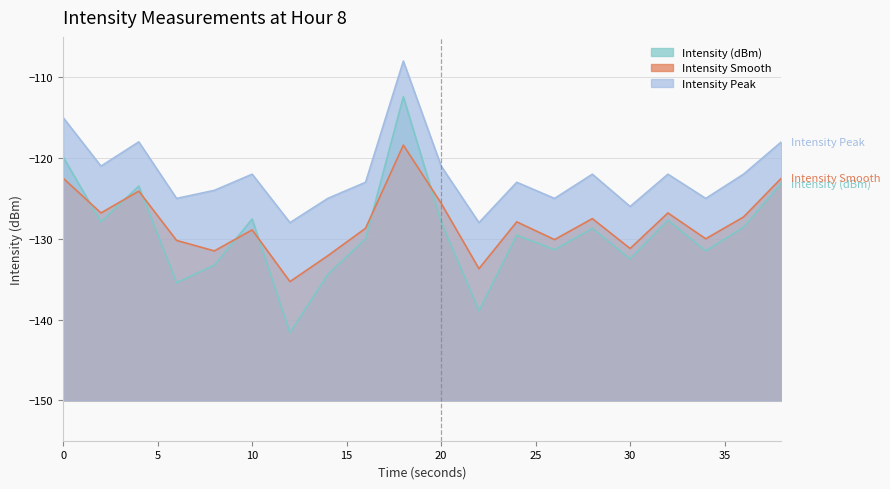

Which category has the highest value in the Intensity (dBm) series?

18